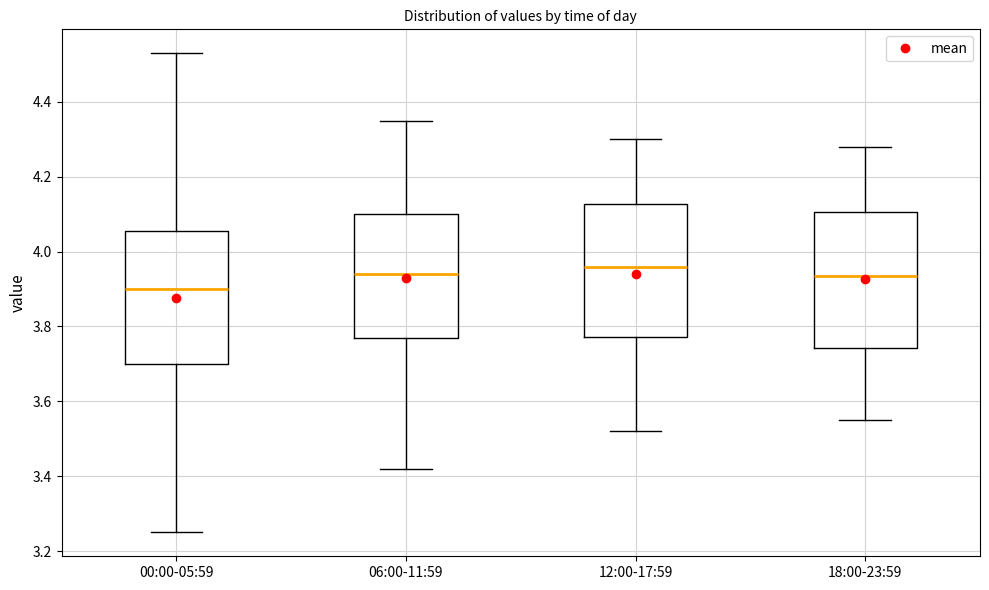

Where does the lower whisker of the box for 12:00-17:59 end on the y-axis? The values are not printed on the chart, so give them approximately, as read against the axis.

3.52